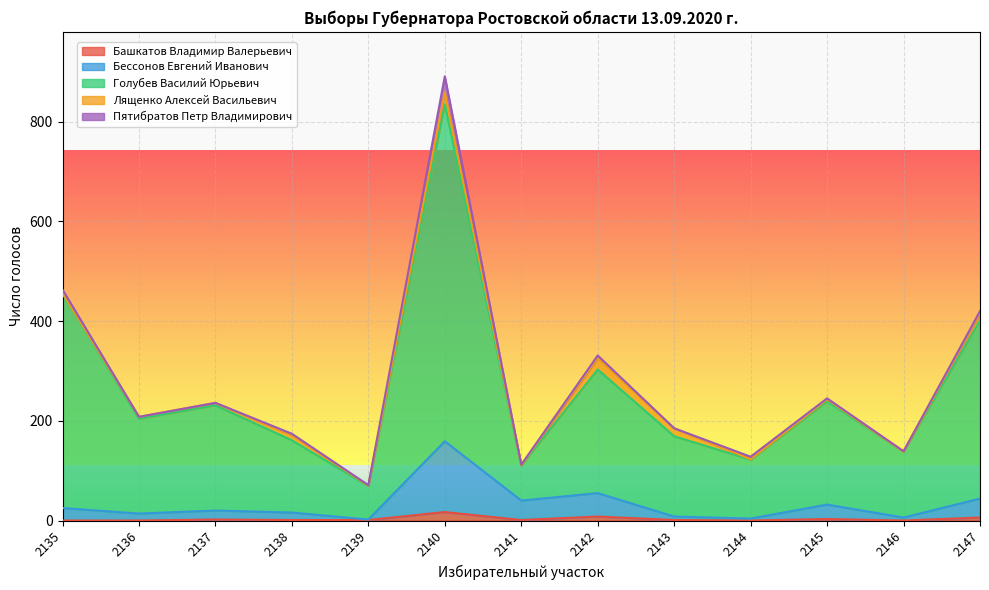

Rank the categories by Башкатов Владимир Валерьевич value from lowest to highest.

2135, 2136, 2144, 2146, 2138, 2139, 2141, 2143, 2137, 2145, 2147, 2142, 2140